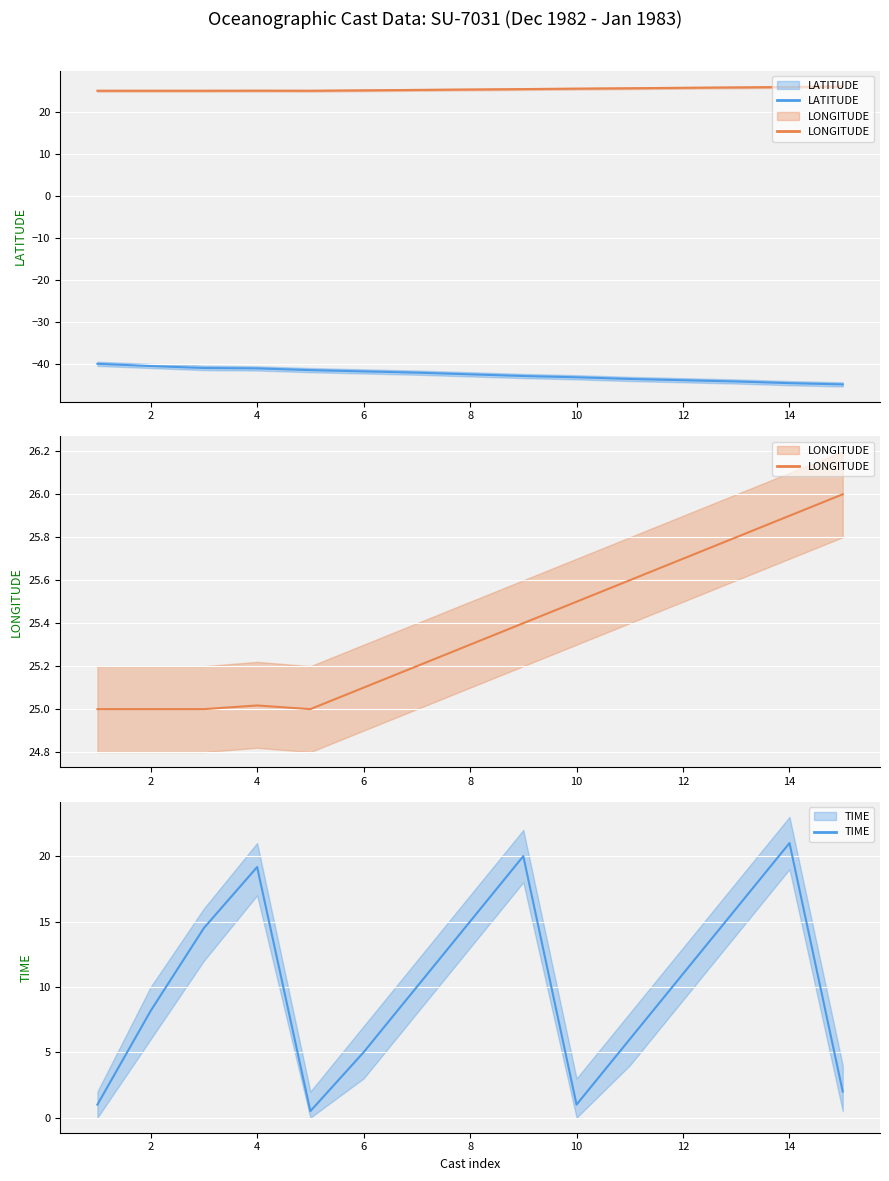

True or false: LONGITUDE and TIME intersect in this chart.

False